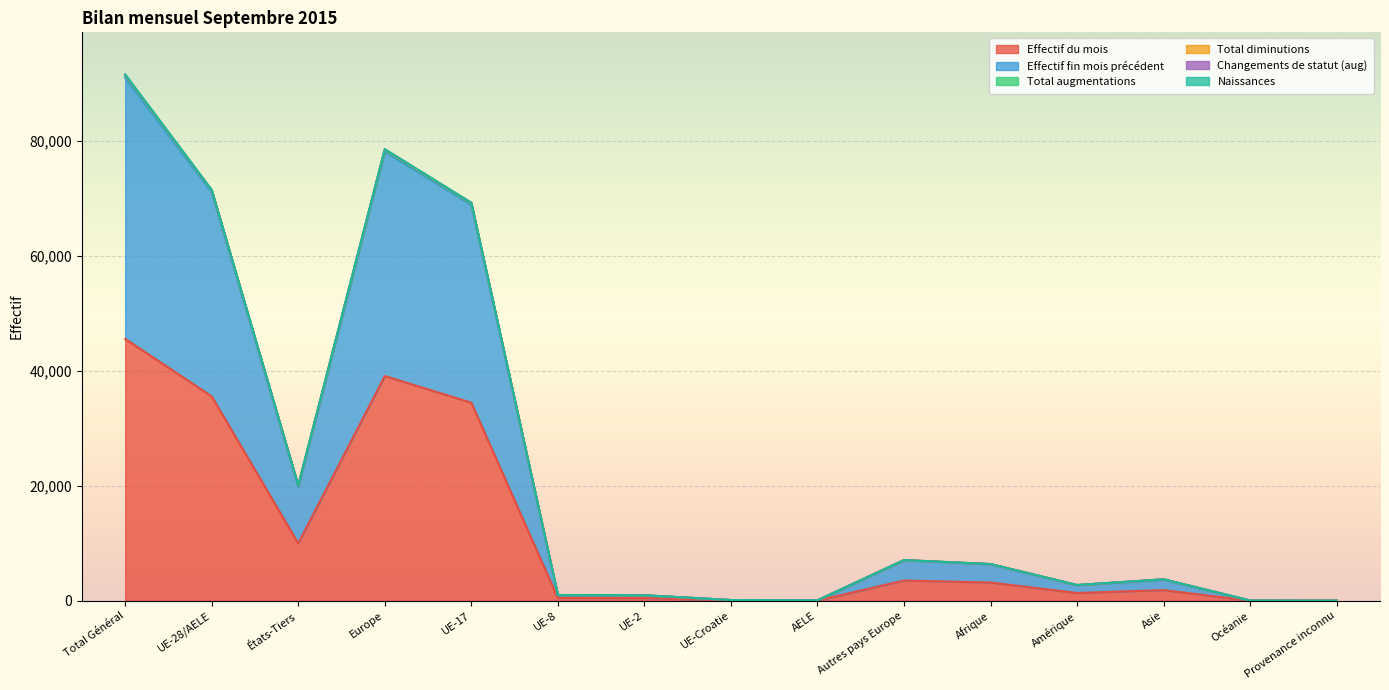

How many lines are shown in the chart?

6